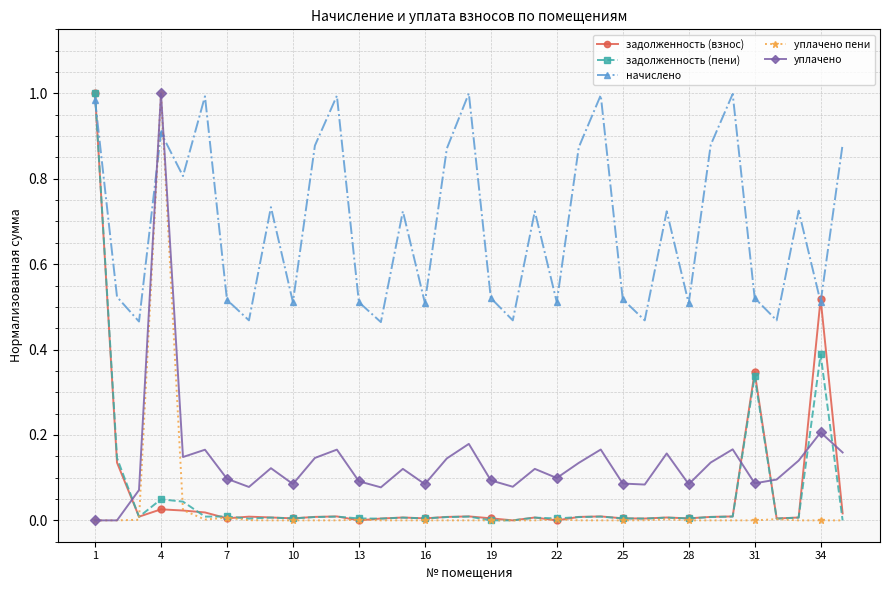

How many interior local valleys does the начислено series have?

12